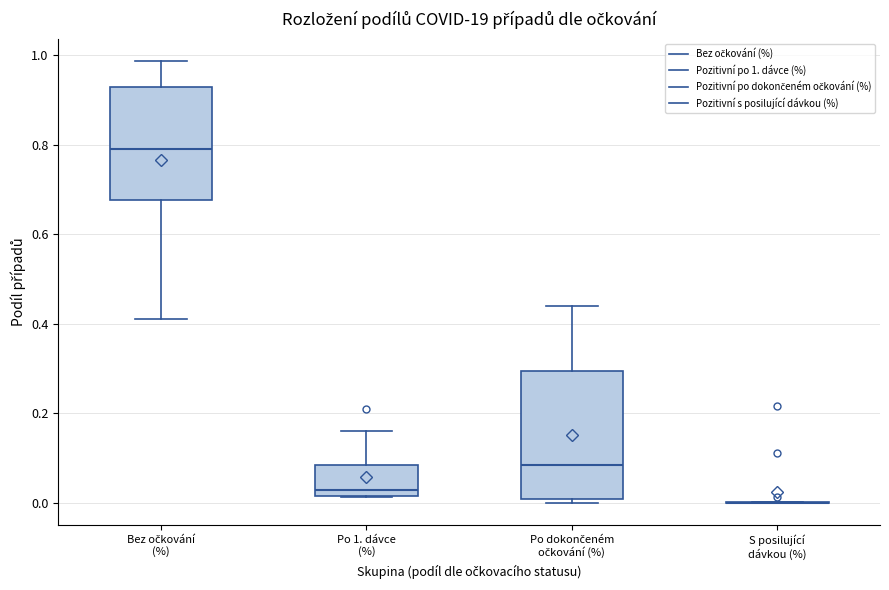

Comparing the boxes themselves (not the whiskers), which one is the tallest?

Po dokončeném očkování (%)